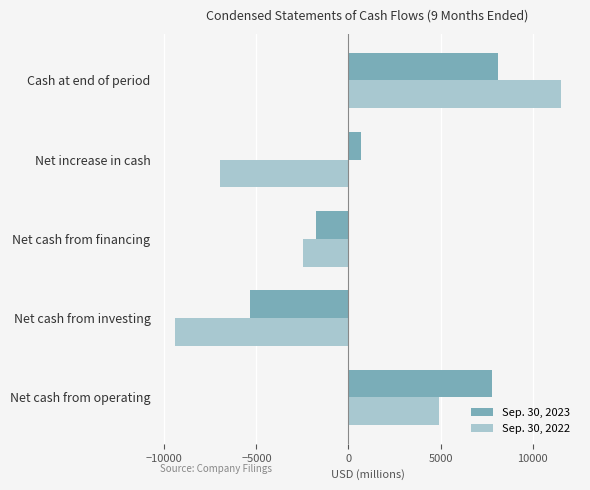

Which series has the widest spread of values?

Sep. 30, 2022